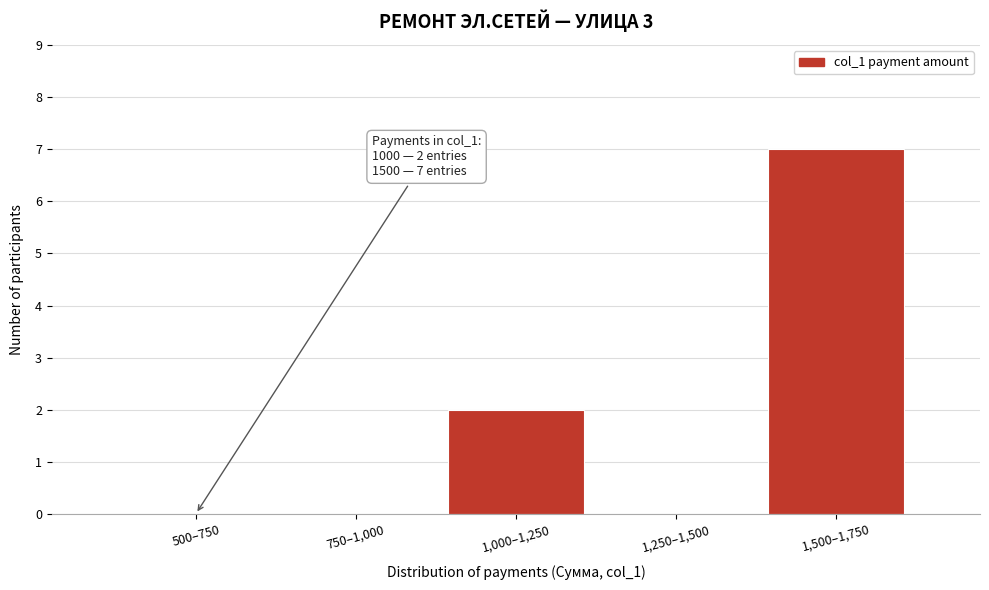

Reading left to right, what are all the values shown in this chart?

500–750=0	750–1,000=0	1,000–1,250=2	1,250–1,500=0	1,500–1,750=7